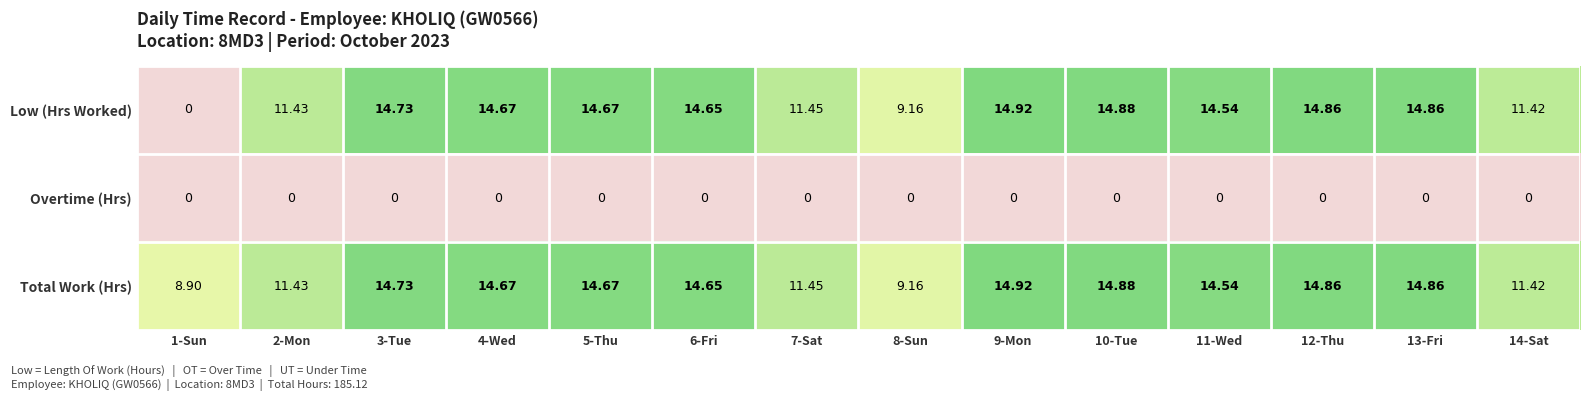

How many values in the Low (Hrs Worked) series are below 14?

5